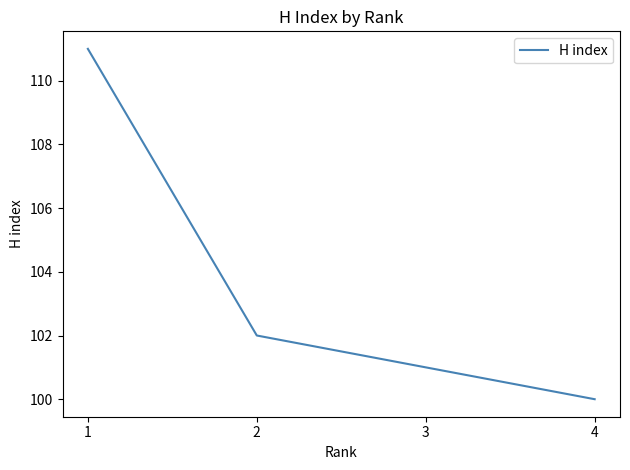

Which has a higher value, 1 or 4?

1